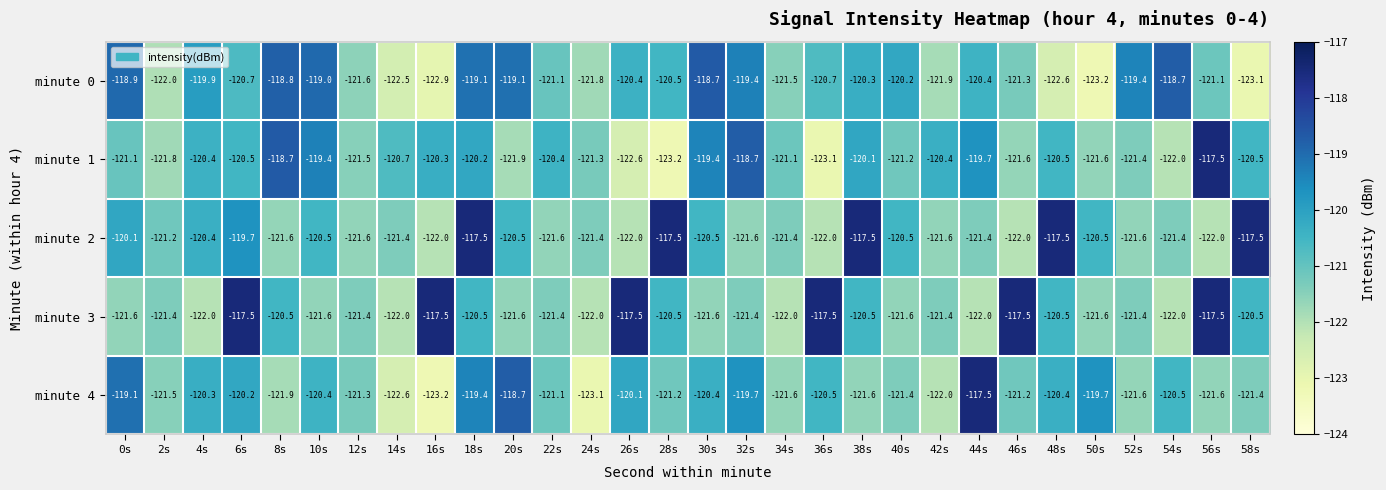

At 18s, list the series in order from largest to smallest.

minute 2, minute 0, minute 4, minute 1, minute 3